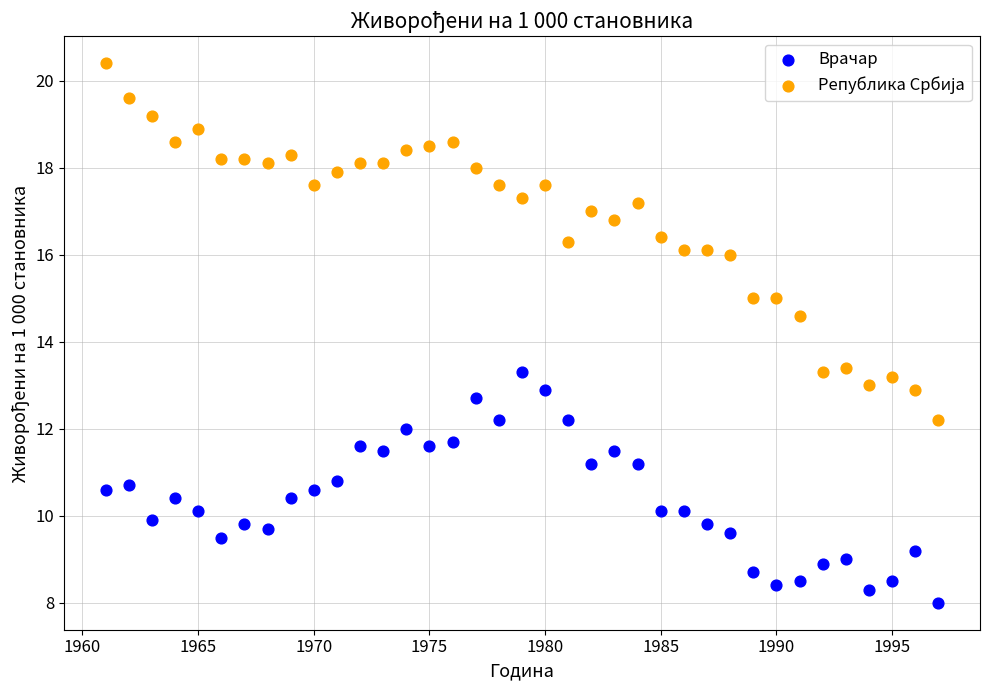

Across all data points, what is the range of Y values (max minus min)?

12.4